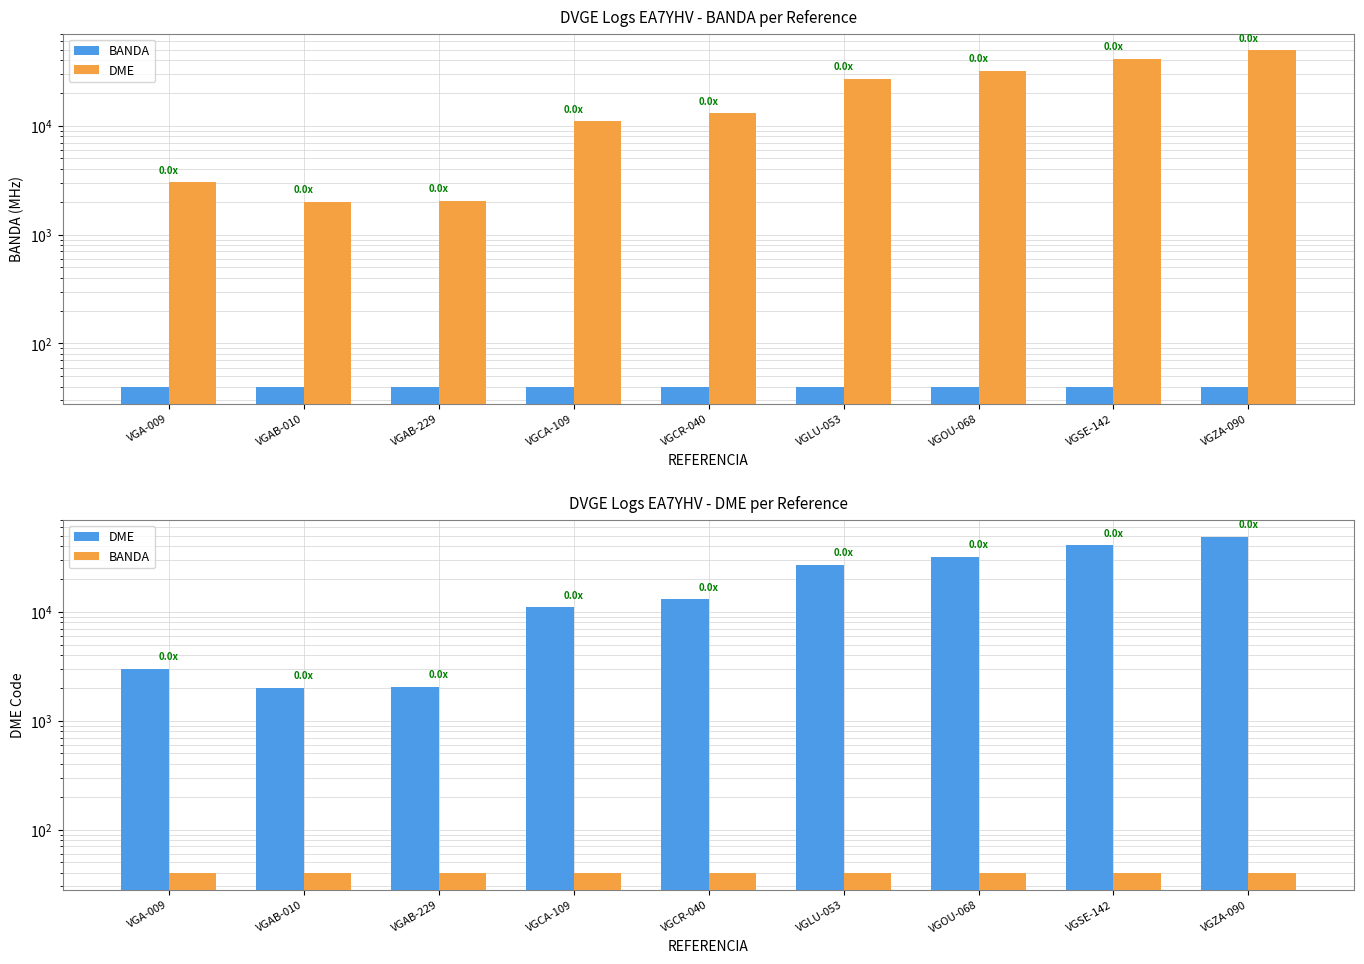

Which series has the largest total across all categories?

DME